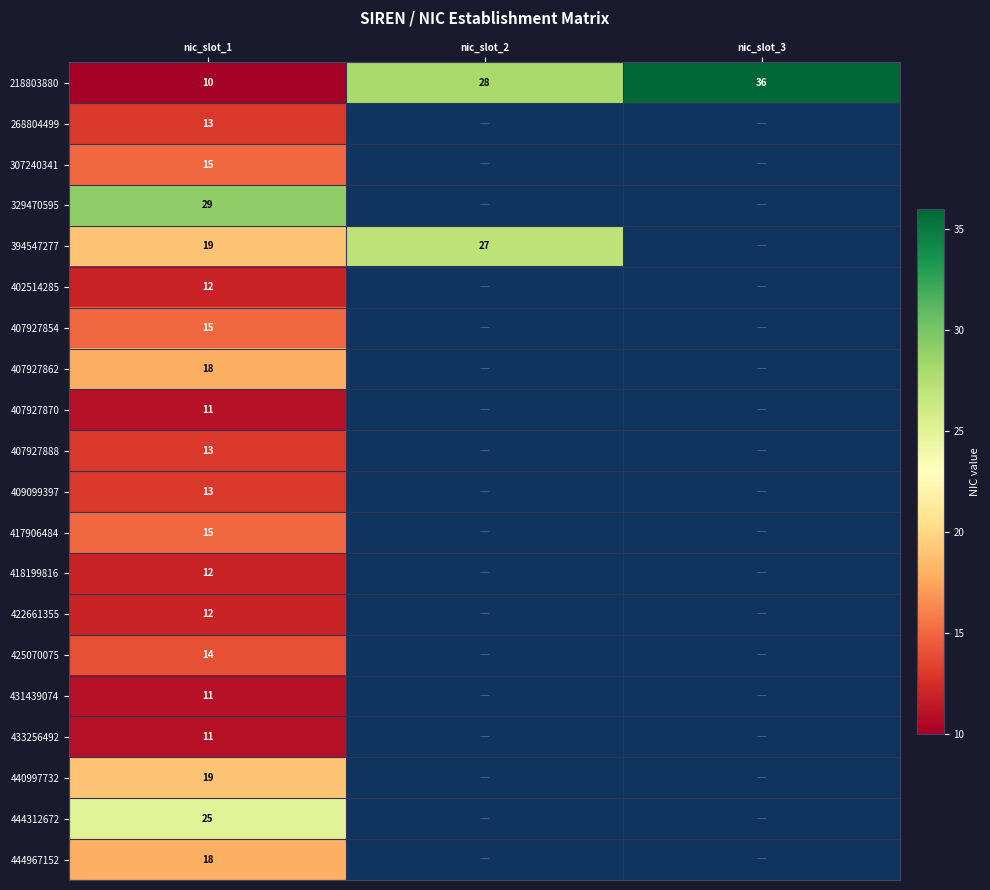

True or false: 218803880 has a value of 36 at nic_slot_3.

True